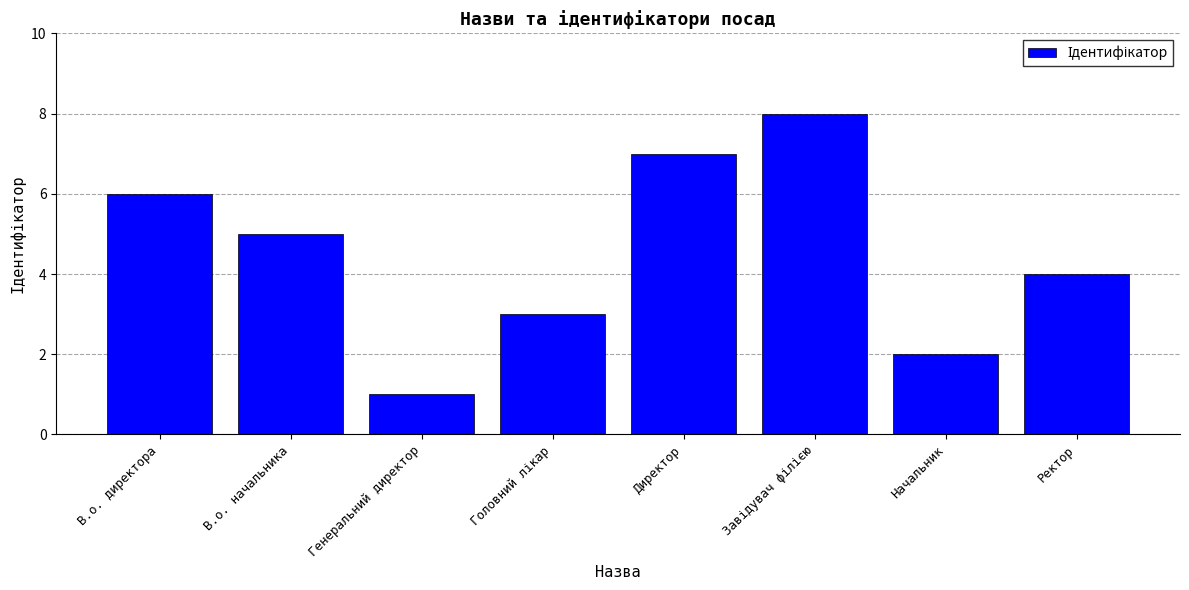

Reading left to right, extract all data points from this chart.

6	5	1	3	7	8	2	4